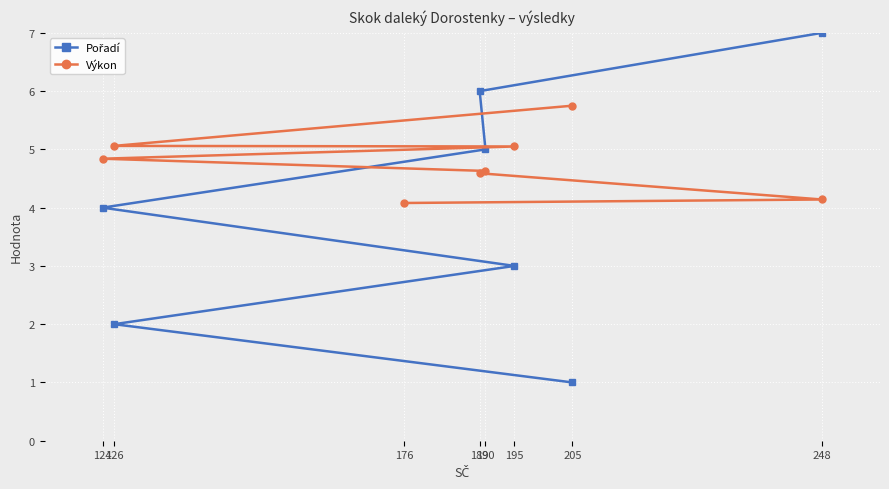

Does the chart display data point markers on the line(s)?

Yes